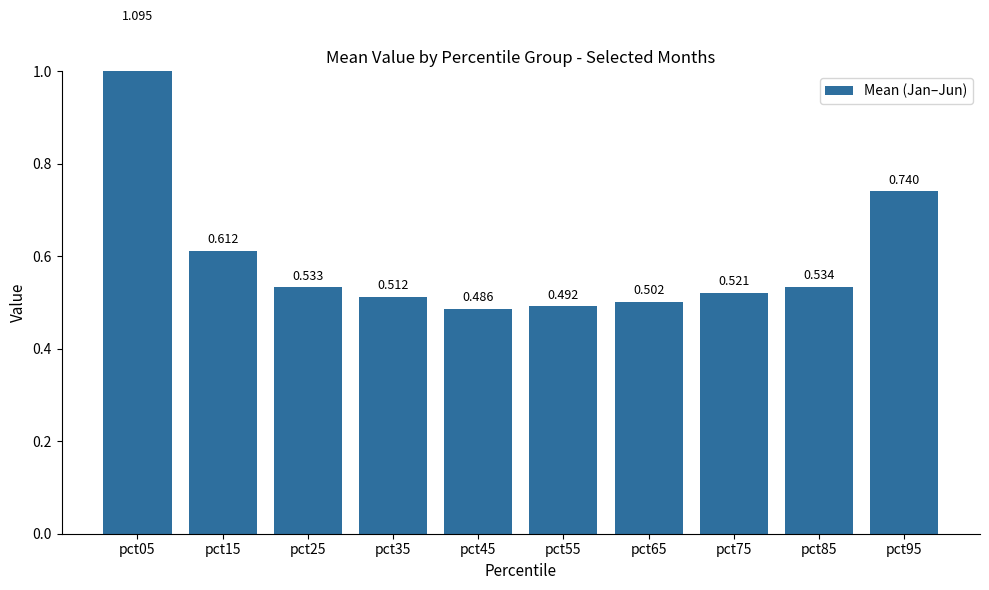

What is the maximum value shown in the chart?

1.1